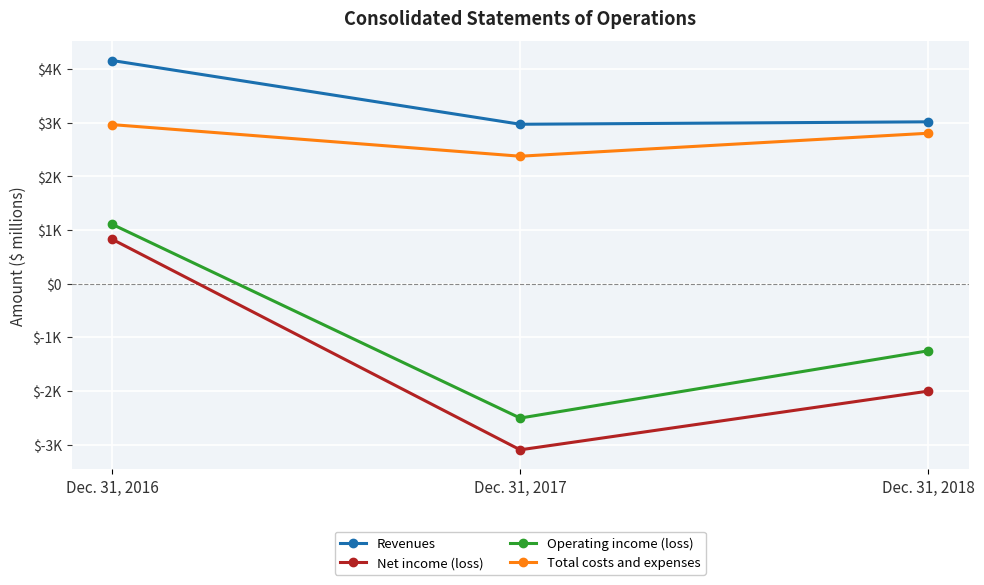

Reading left to right, list all the values displayed in this chart.

Revenues: 4161	2973	3018
Net income (loss): 827	-3097	-2003
Operating income (loss): 1106	-2505	-1251
Total costs and expenses: 2966	2377	2805